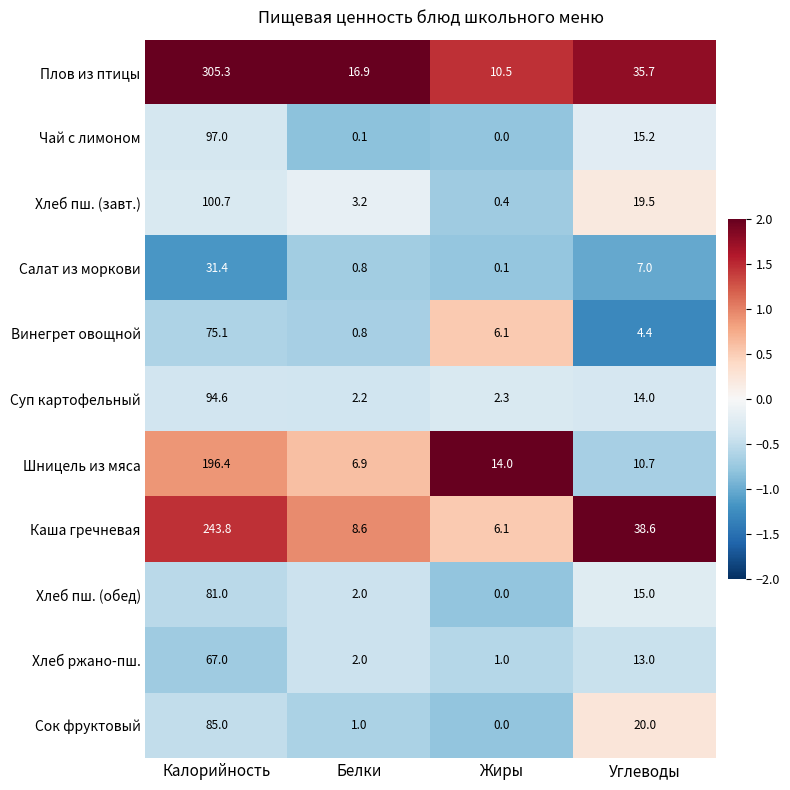

What is the difference between the highest and lowest values at Жиры?

14.0